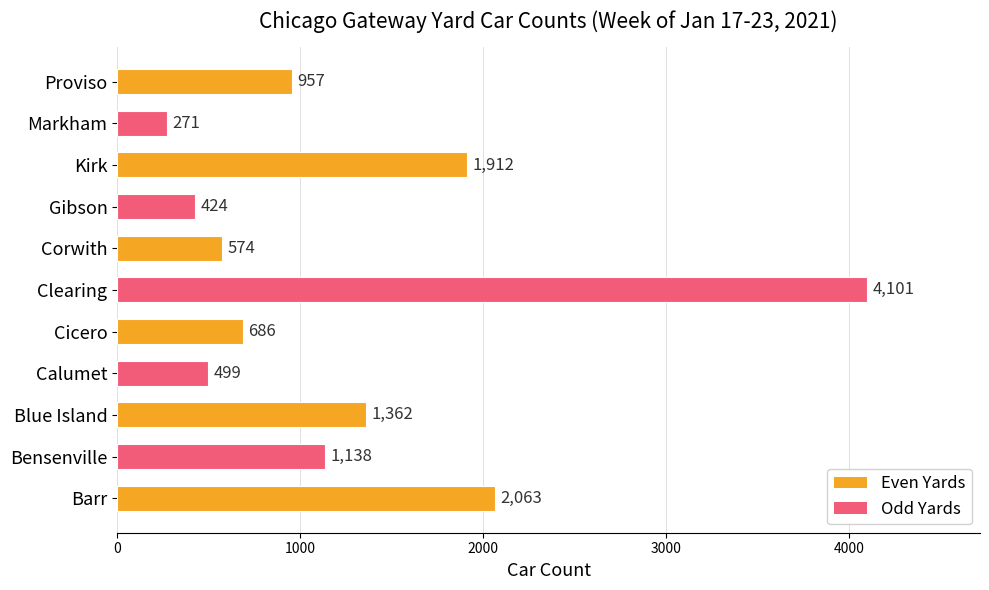

What is the ratio of the value at Proviso to the value at Blue Island?

0.7